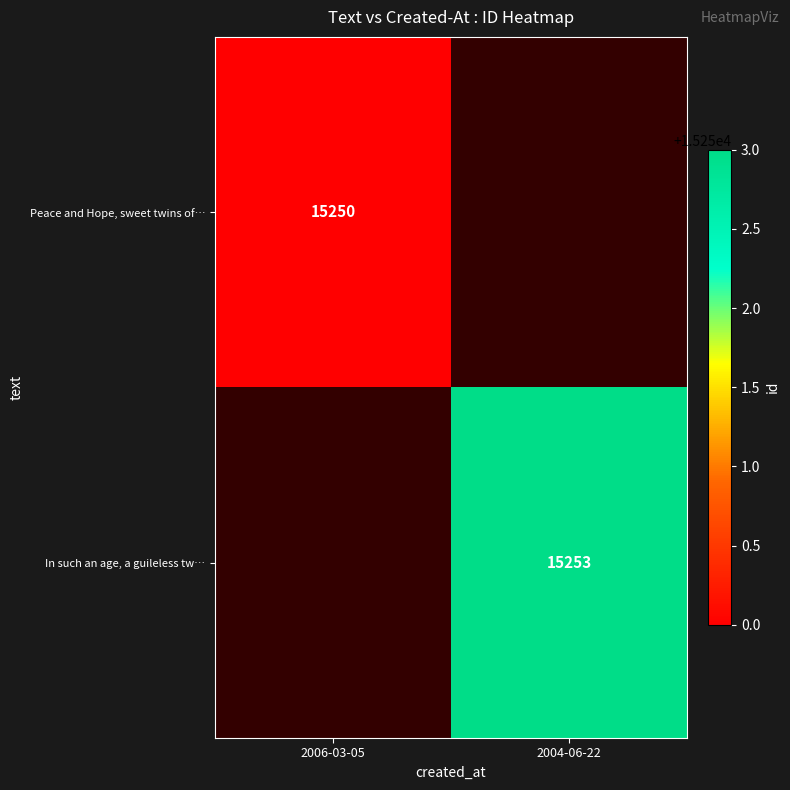

True or false: Peace and Hope, sweet twins of… has a value of 25860 at 2006-03-05.

False